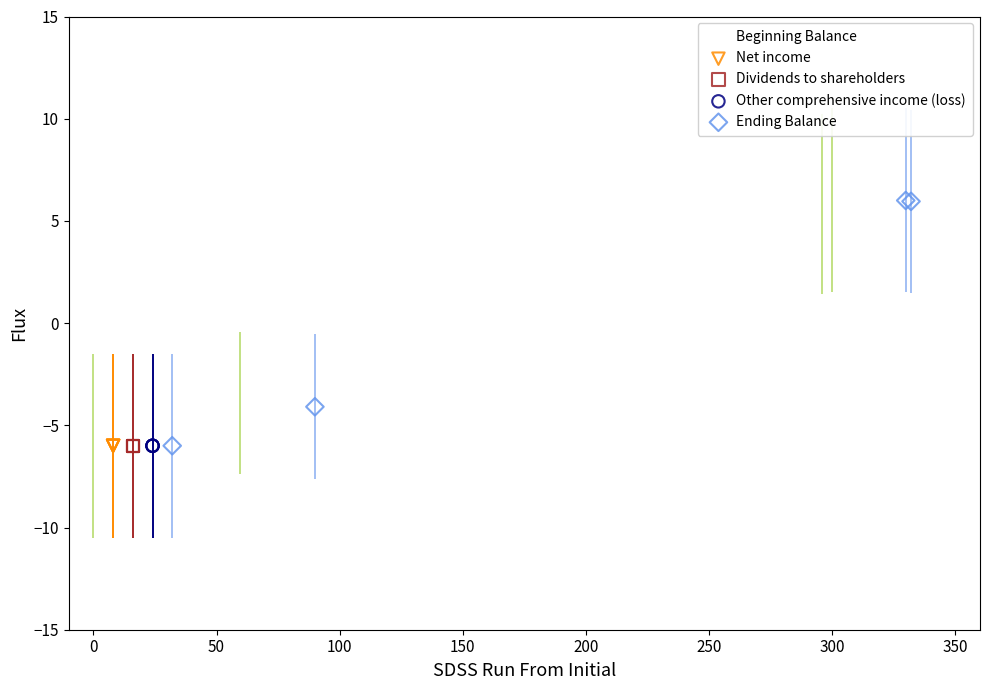

What are all the series names shown in the legend?

Beginning Balance, Net income, Dividends to shareholders, Other comprehensive income (loss), Ending Balance